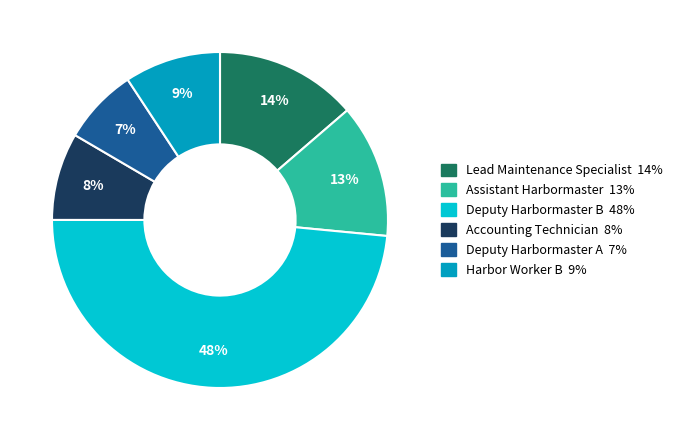

What percentage is the Lead Maintenance Specialist slice, to the nearest percent?

14%